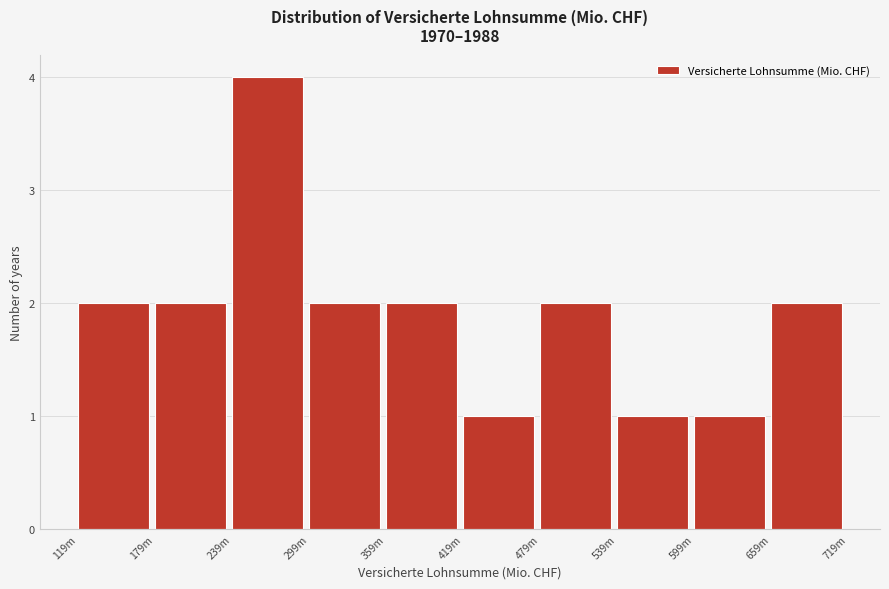

Reading left to right, transcribe all the data shown in this chart.

119m=2	179m=2	239m=4	299m=2	359m=2	419m=1	479m=2	539m=1	599m=1	659m=2